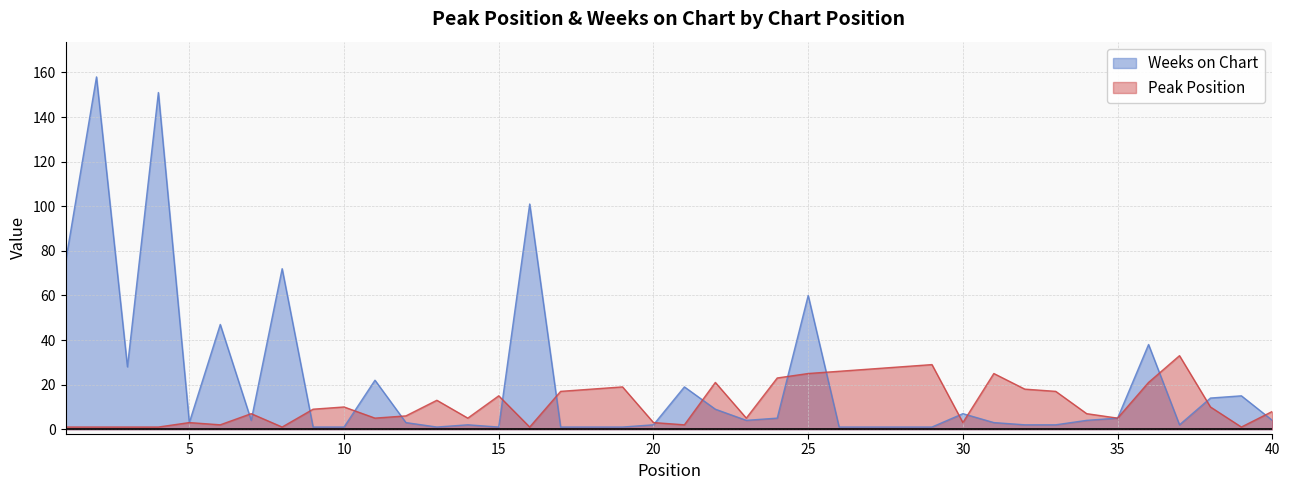

Which series has the widest spread of values?

Weeks on Chart